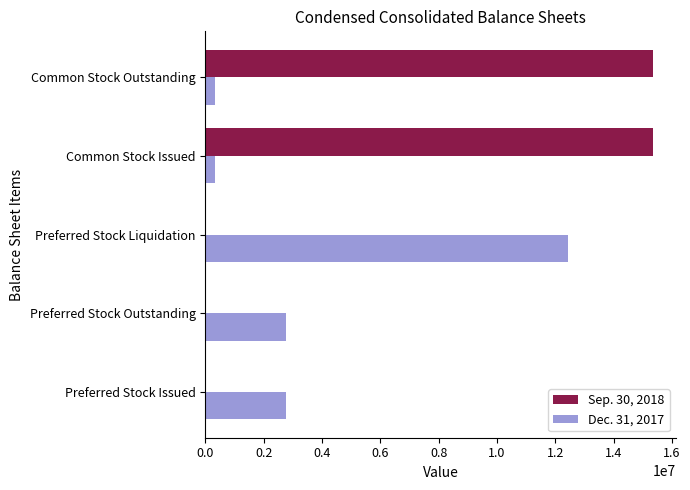

Which series has the largest total across all categories?

Sep. 30, 2018